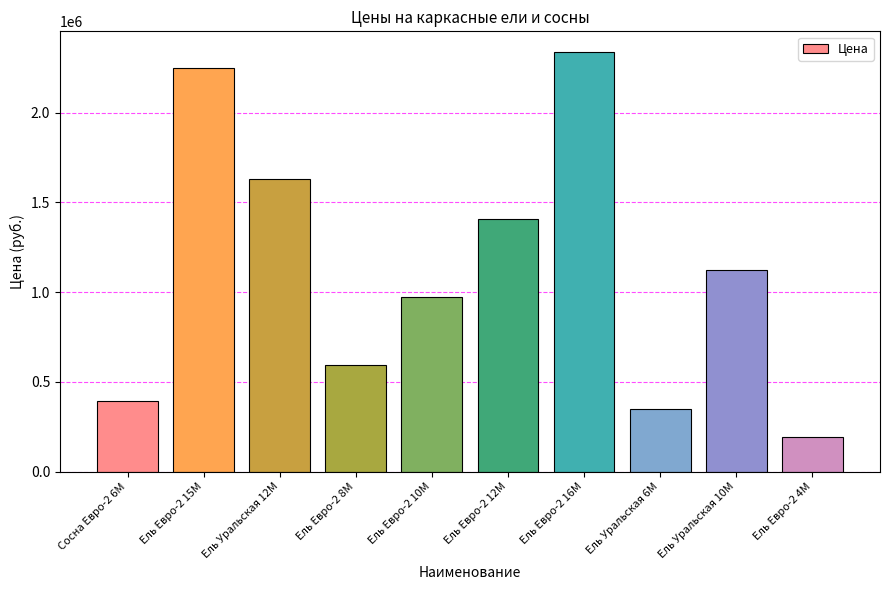

Reading left to right, what are all the values shown in this chart?

Сосна Евро-2 6М=395000	Ель Евро-2 15М=2249000	Ель Уральская 12М=1633350	Ель Евро-2 8М=593800	Ель Евро-2 10М=975000	Ель Евро-2 12М=1409000	Ель Евро-2 16М=2336925	Ель Уральская 6М=350700	Ель Уральская 10М=1124245	Ель Евро-2 4М=194000